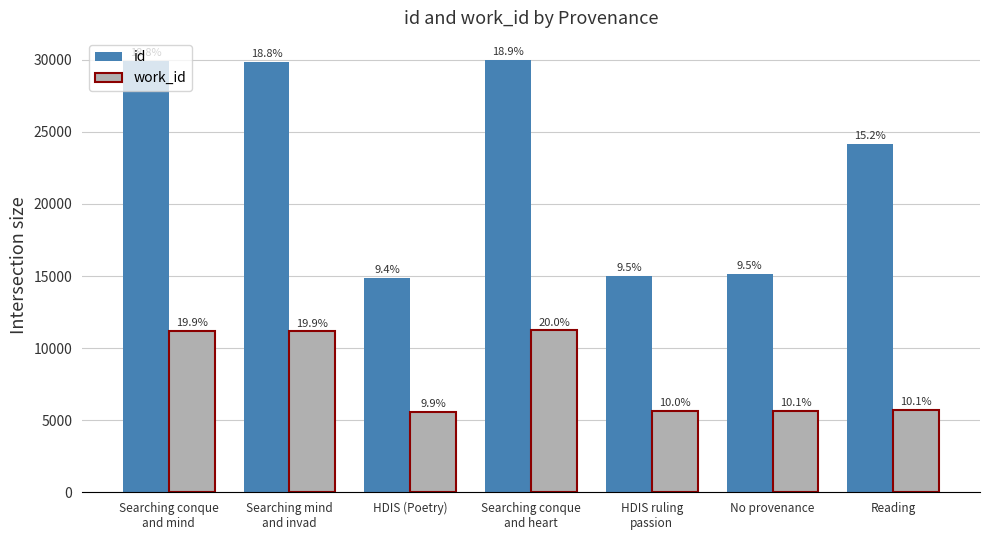

Rank the series by their average value, from lowest to highest.

work_id, id